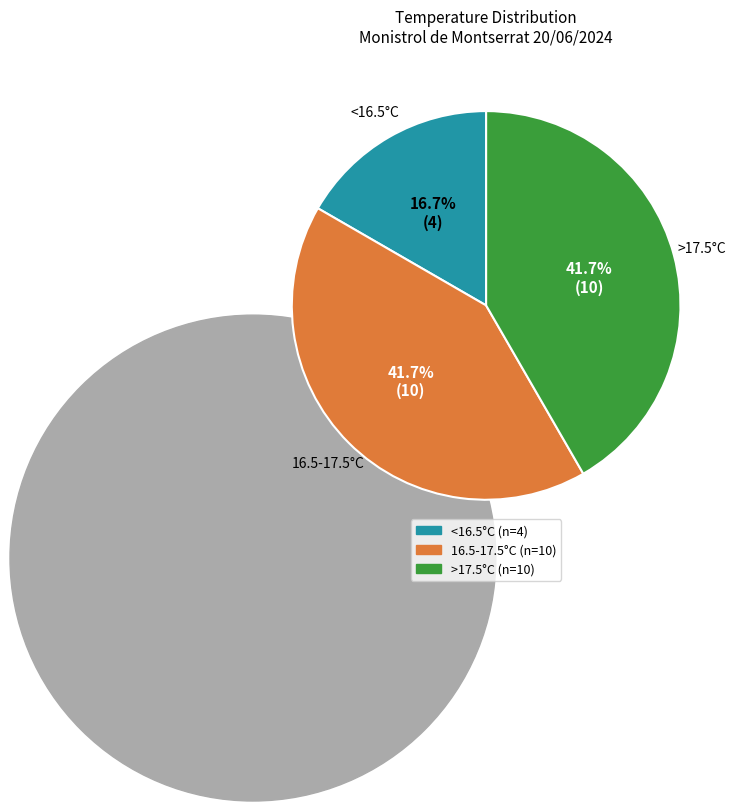

To the nearest percent, what is the difference between the largest and smallest slice percentages?

25%